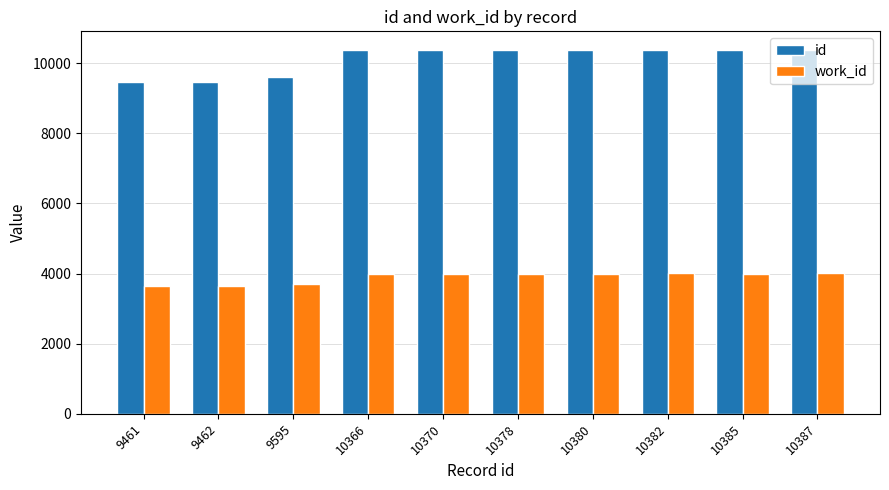

Is it true that id equals 15058 at 10387?

False